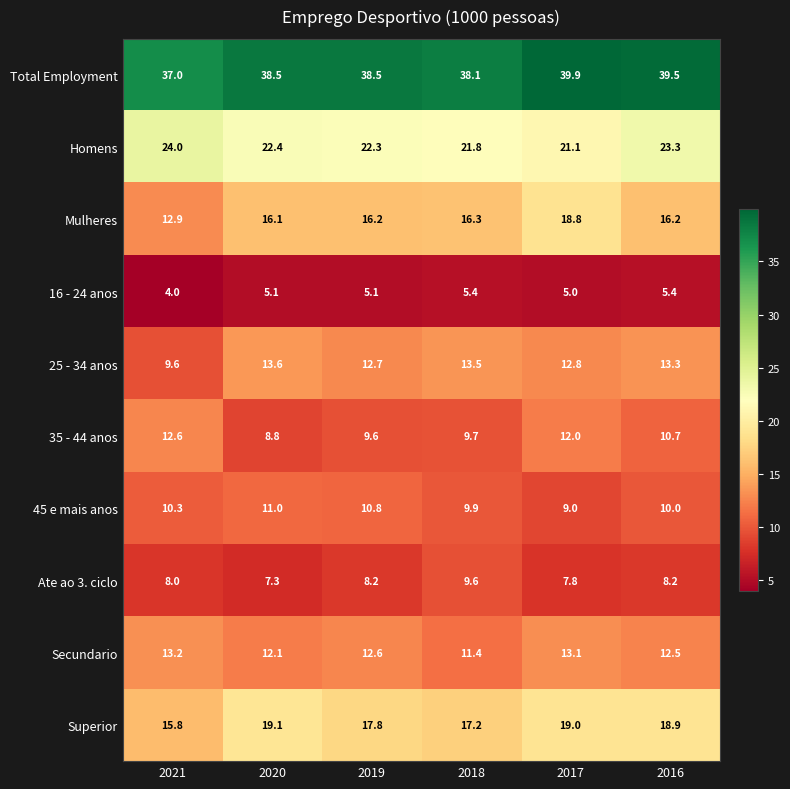

Which series has the largest total across all categories?

Total Employment